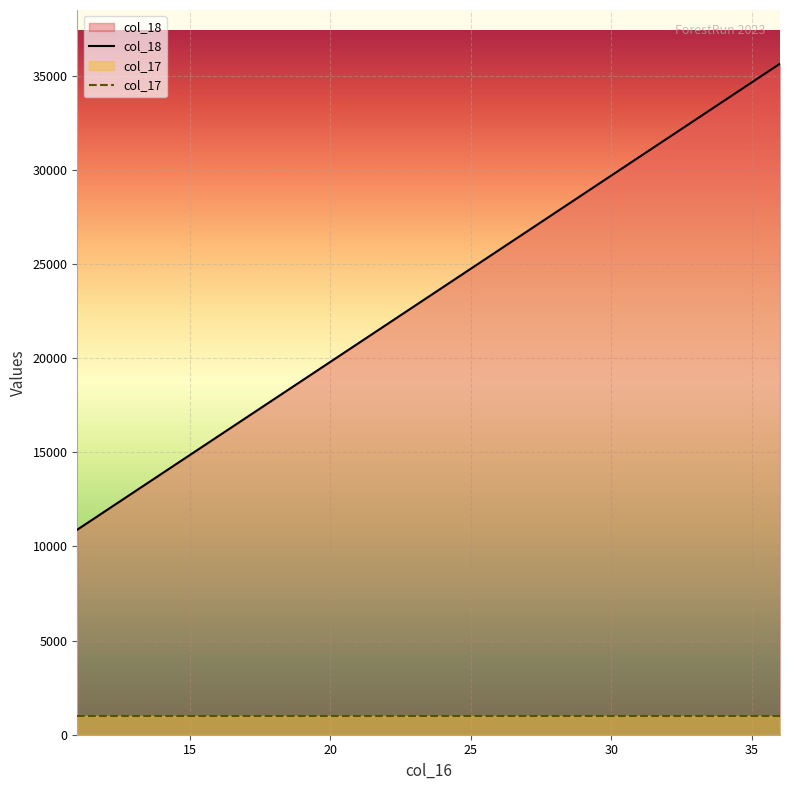

Reading left to right, what are all the values shown in this chart?

10890	14850	15840	16830	17820	18810	19800	20790	21780	22770	23760	24750	25740	26730	27720	28710	29700	30690	31680	32670	33660	34650	35640